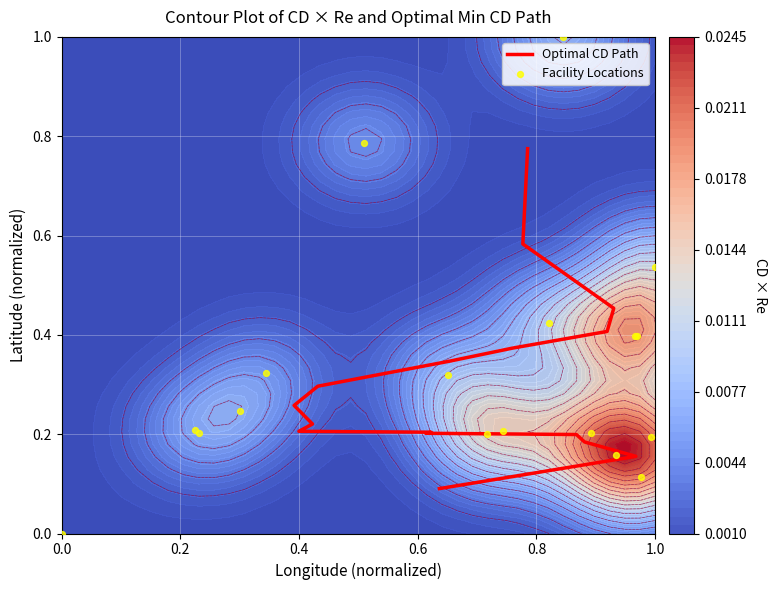

What is the sum of all values?

5.9